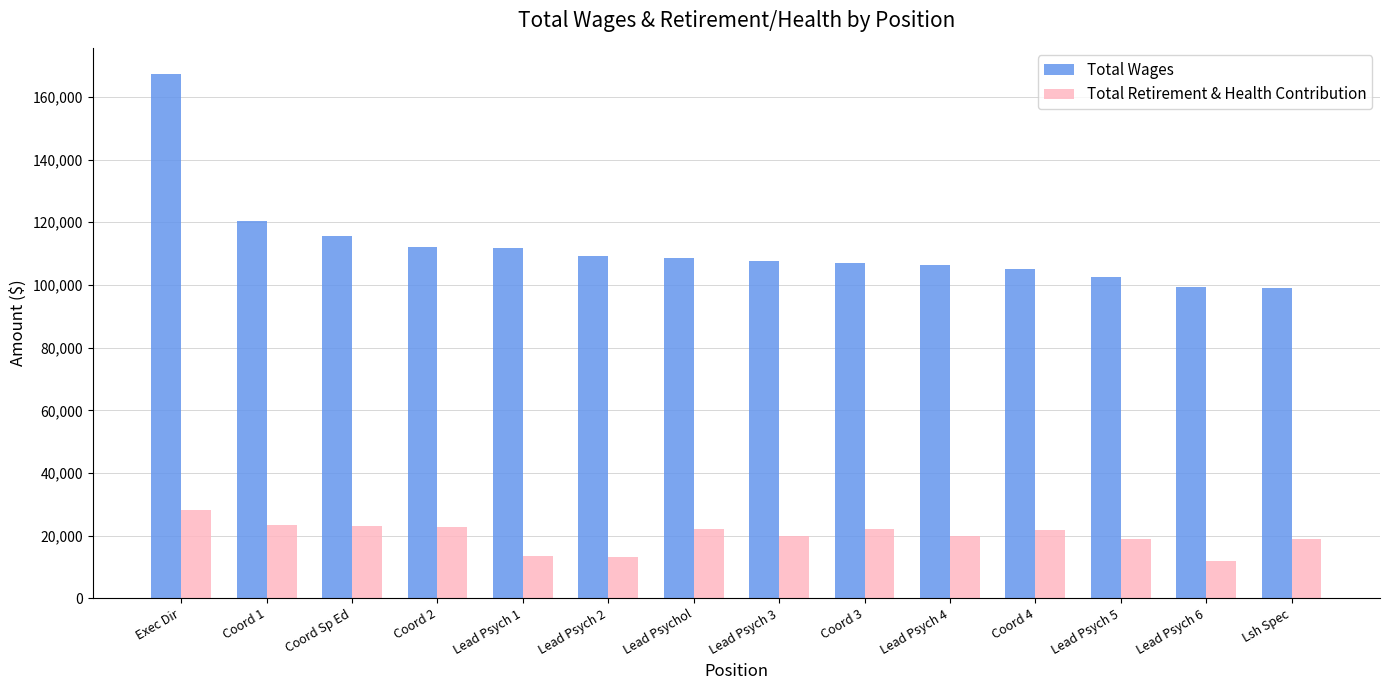

What is the sum of all Total Retirement & Health Contribution values?

279926